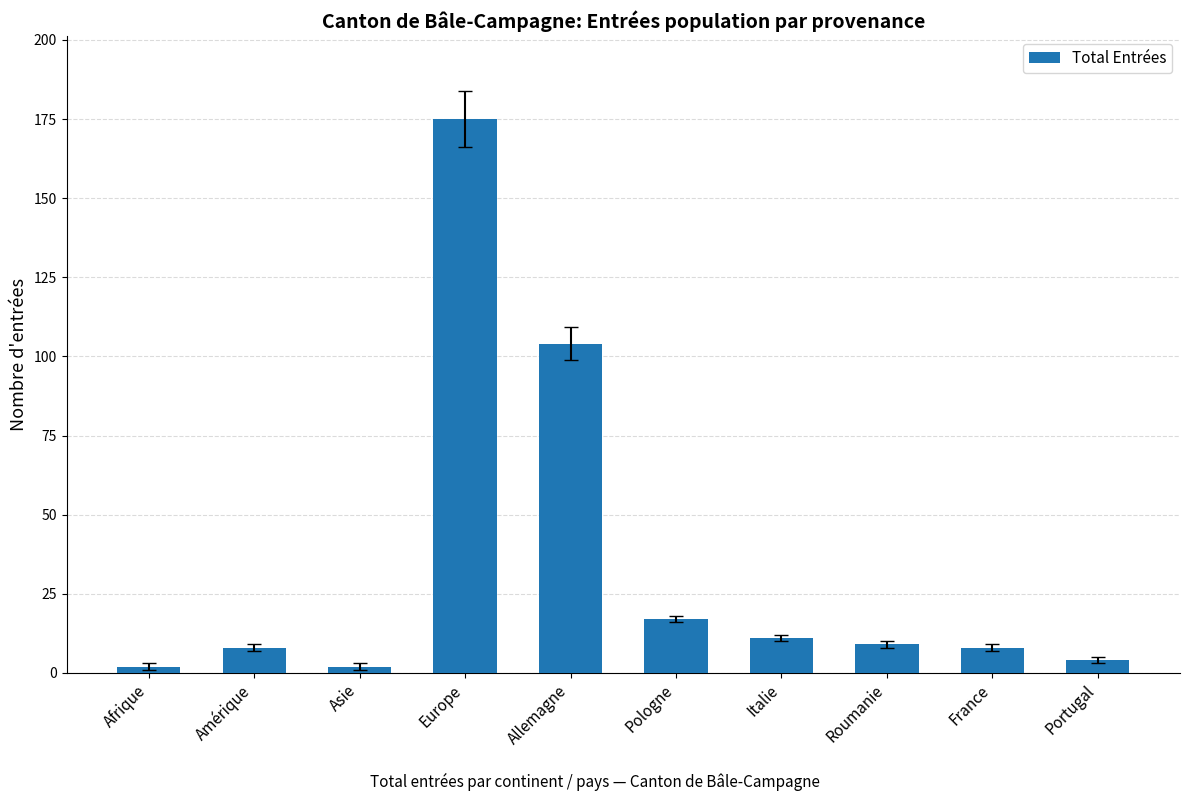

What is the change in value from Roumanie to Portugal?

-5